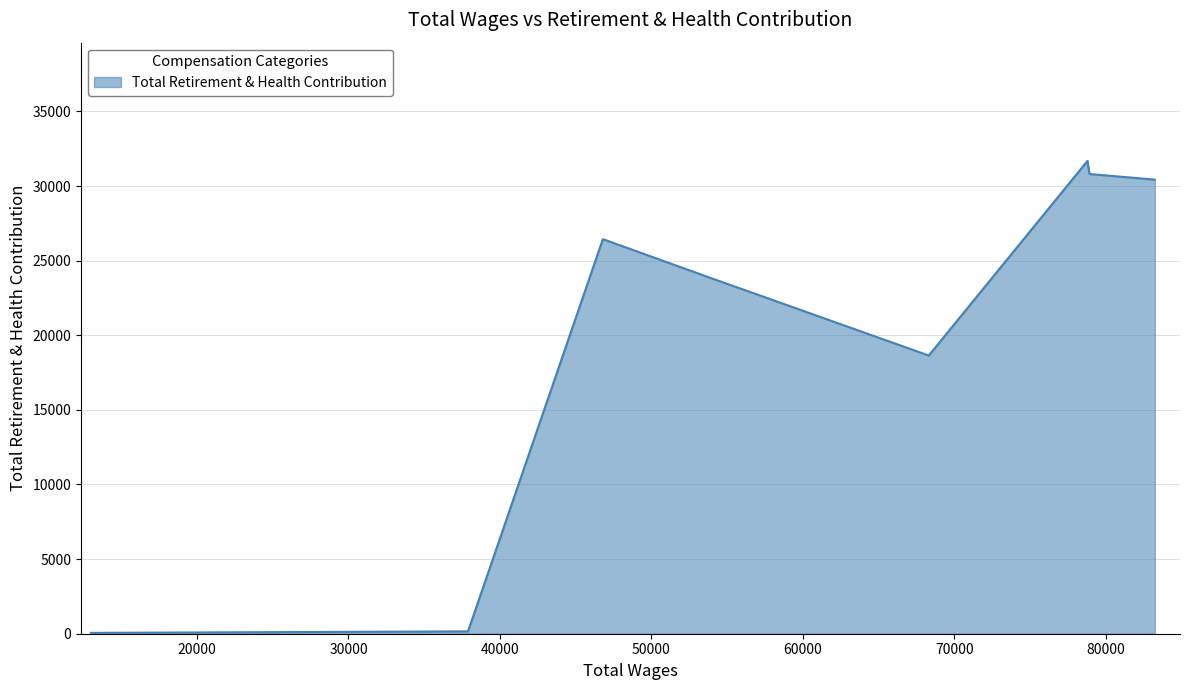

True or false: there are more than 2 points higher than both neighbors.

False